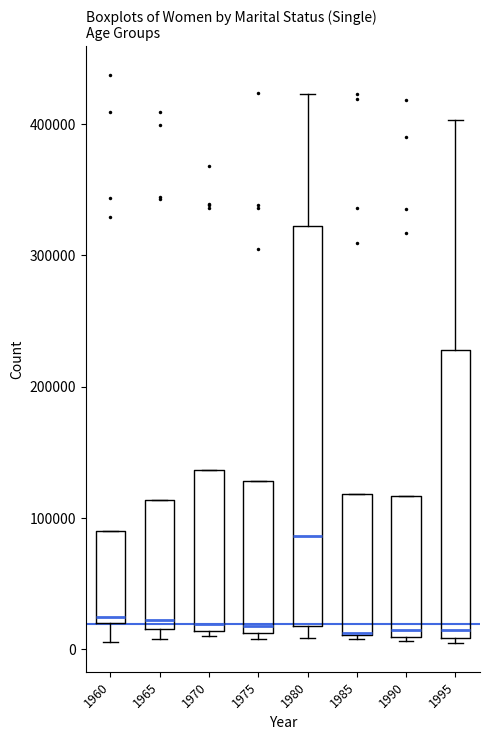

Reading left to right, read every box against the y-axis: the position of its median line, the range the box covers, and the ends of its whiskers. The values are not printed on the chart, so give them approximately, as read against the axis.

1960: median 20000 (just above the box's lower edge), box 20000 to 90000, whiskers 10000 to 90000
1965: median 20000 (just above the box's lower edge), box 20000 to 110000, whiskers 10000 to 110000
1970: median 20000, box 10000 to 140000, whiskers 10000 (just below the box's lower edge) to 140000
1975: median 20000, box 10000 to 130000, whiskers 10000 (just below the box's lower edge) to 130000
1980: median 90000, box 20000 to 320000, whiskers 10000 to 420000
1985: median 10000, box 10000 to 120000, whiskers 10000 to 120000
1990: median 10000 (just above the box's lower edge), box 10000 to 120000, whiskers 10000 to 120000
1995: median 20000, box 10000 to 230000, whiskers 0 to 400000